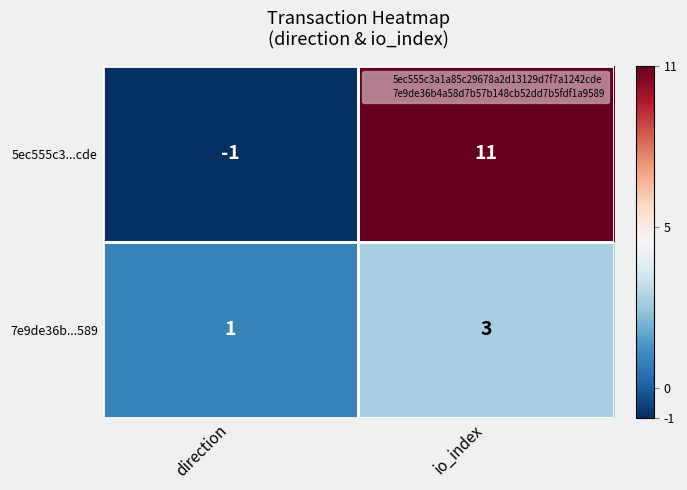

At how many categories does at least one series exceed 6?

1